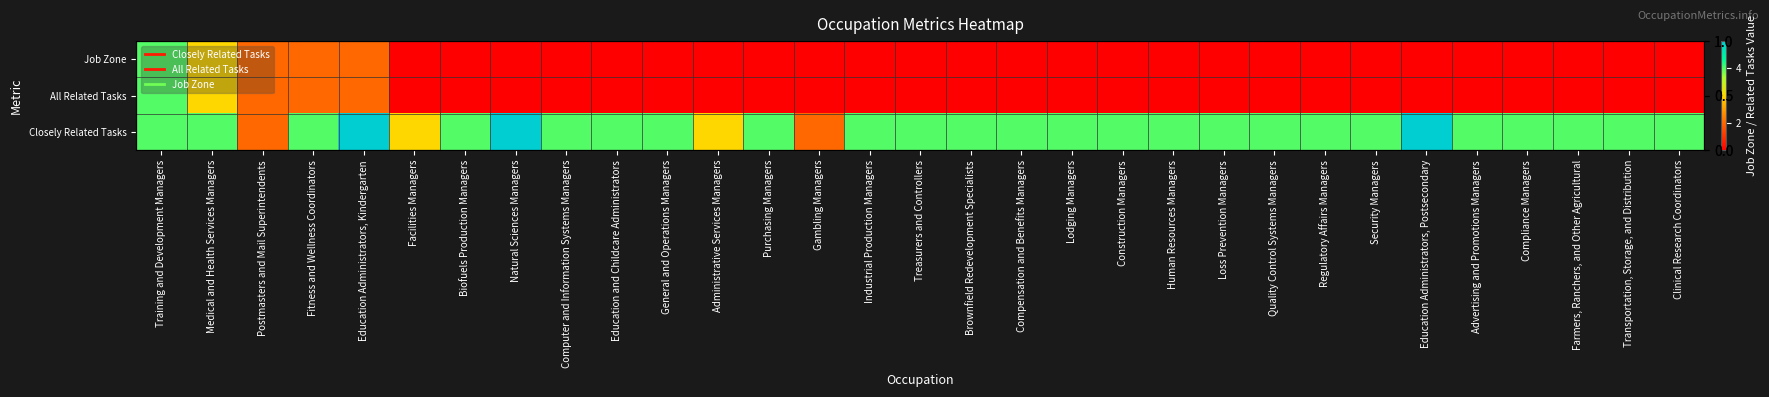

Is the value of Job Zone at Biofuels Production Managers greater than the value of All Related Tasks at Compensation and Benefits Managers?

No